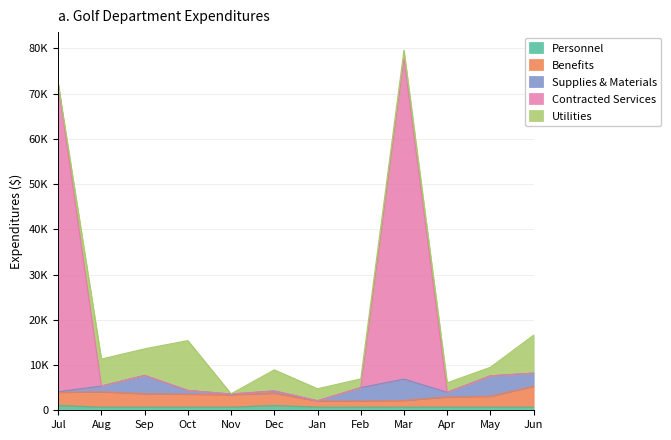

What is the label of the 3rd point from the right?

Apr